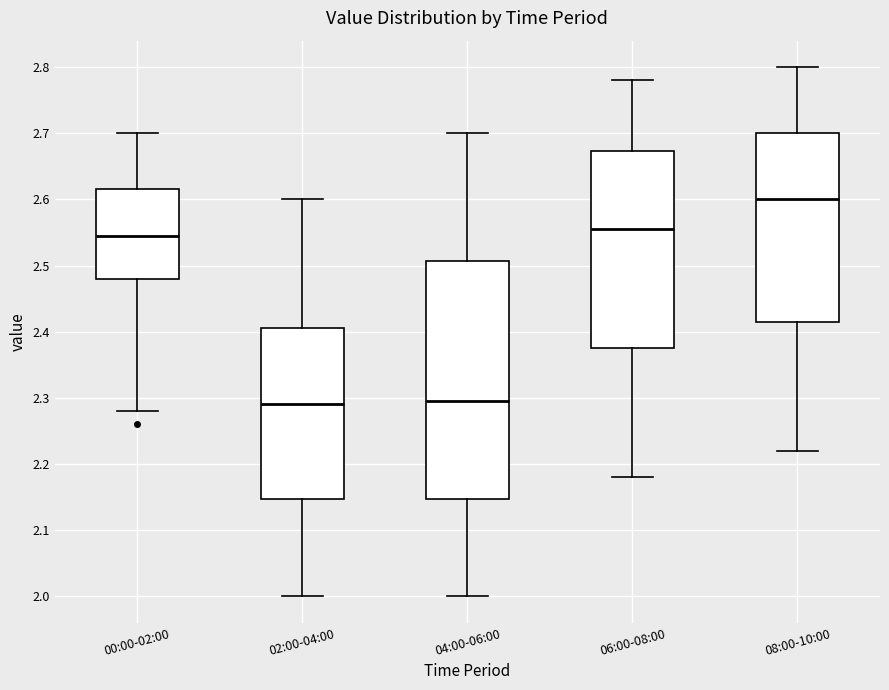

Which box is the tallest, from its lower edge to its upper edge?

04:00-06:00